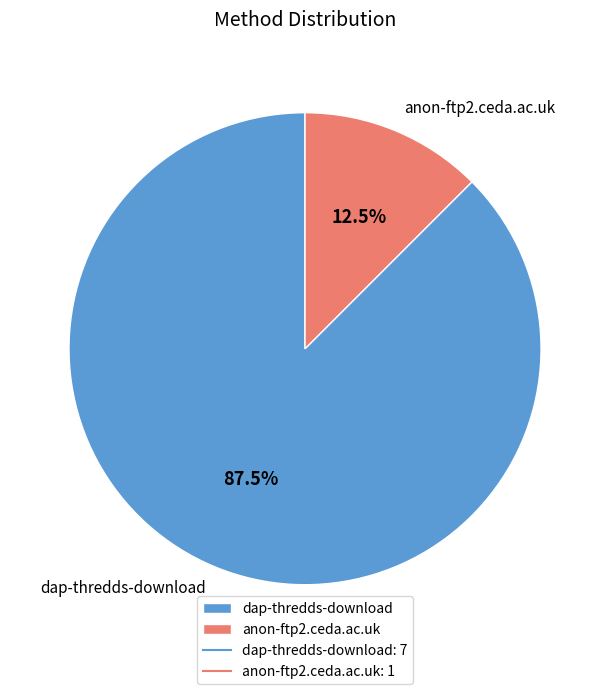

How many segments does this pie chart have?

2